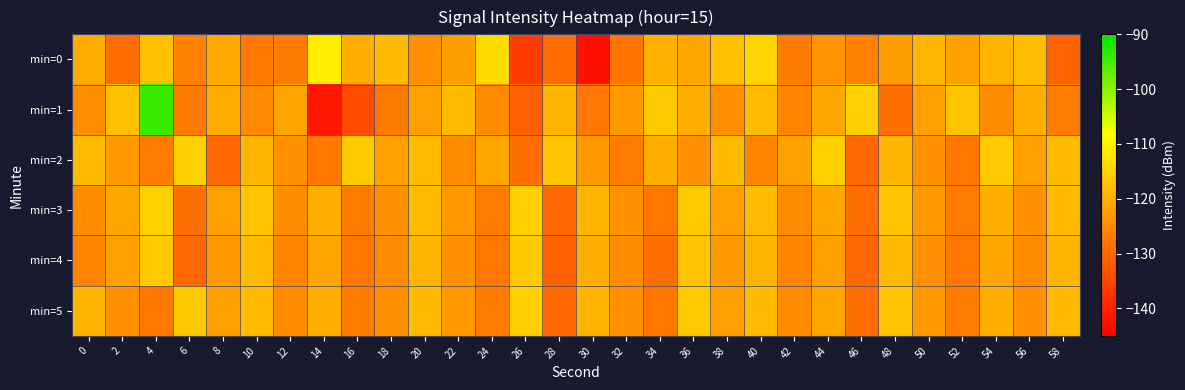

Rank the series by their maximum value, from lowest to highest.

min=4, min=2, min=3, min=5, min=0, min=1